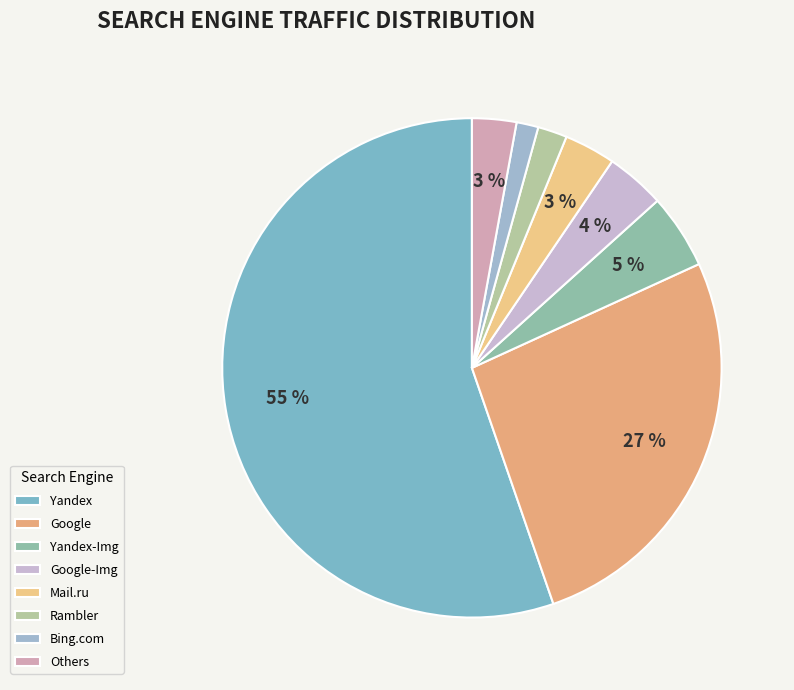

The Bing.com slice represents 9% of the pie. True or false?

False